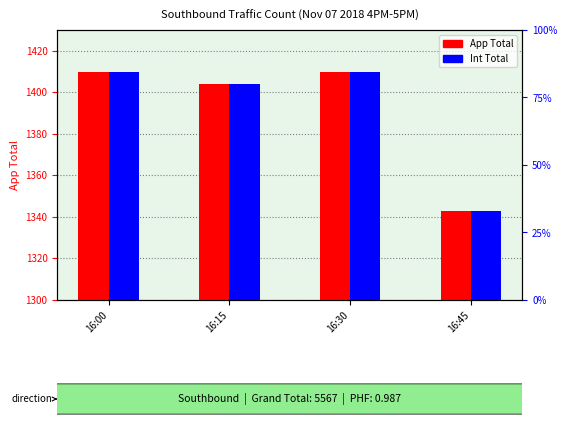

Which category has the highest value in the Int Total series?

16:00